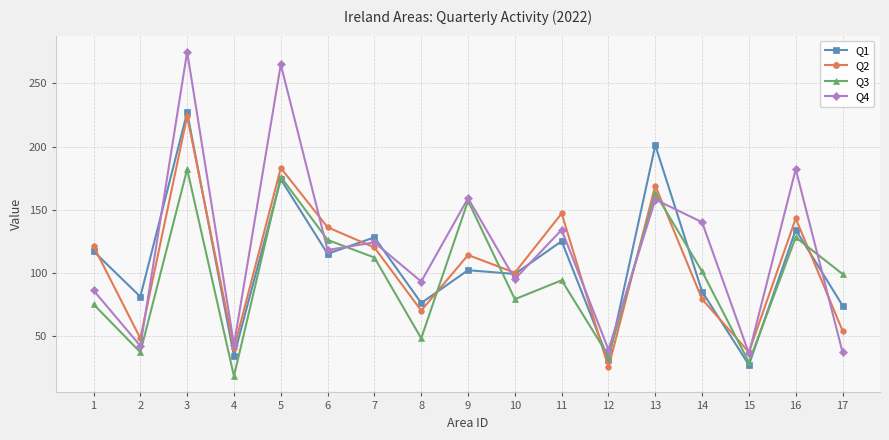

List the series in order of their peak value, lowest first.

Q3, Q2, Q1, Q4